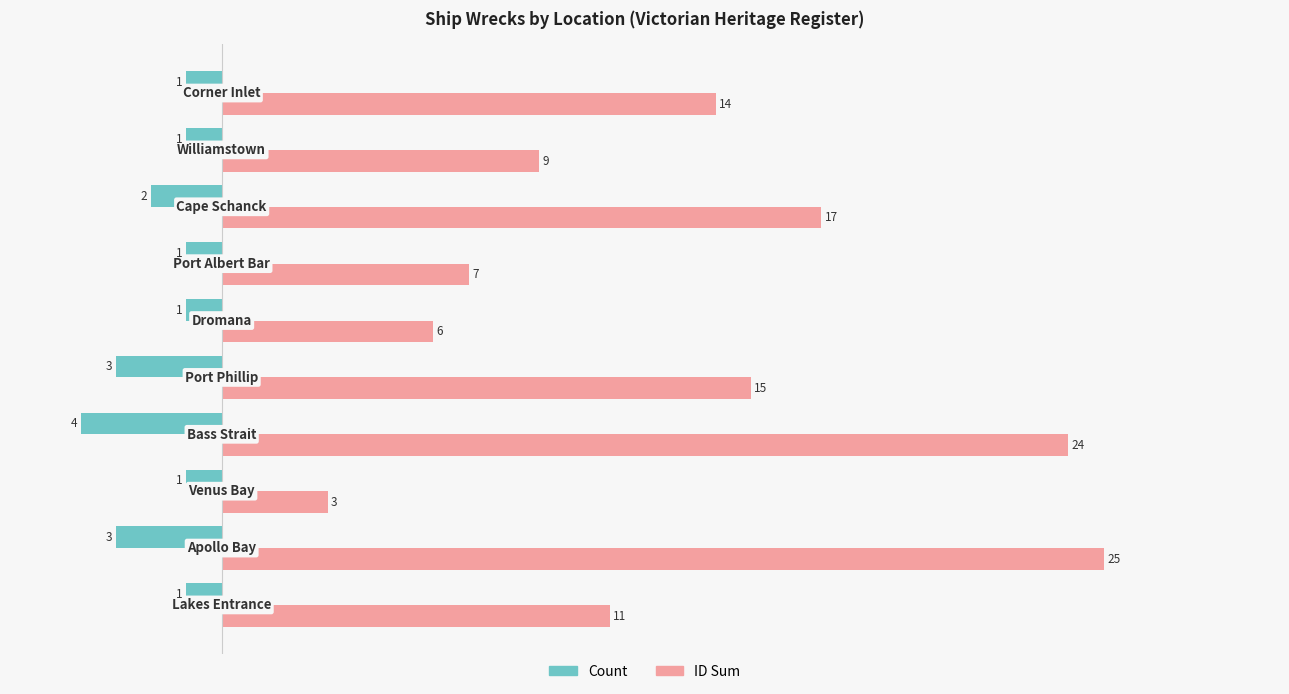

How many Count values are between -3 and -1?

9